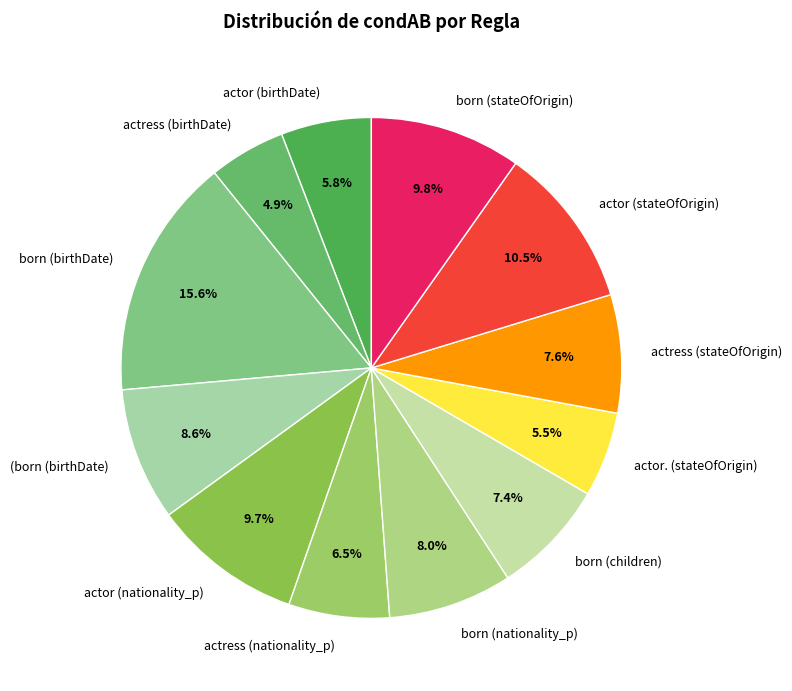

How many slices are in this pie chart?

12